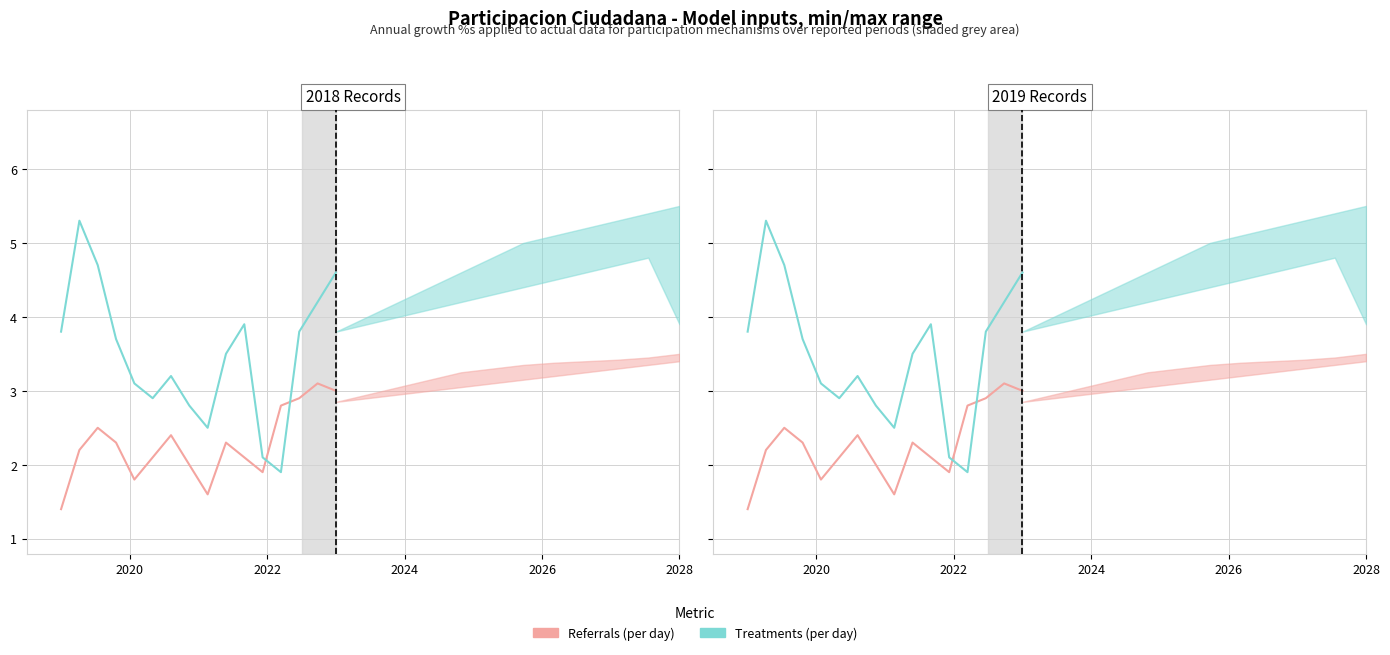

True or false: Treatments (per day) has more than 1 interior local peaks.

True